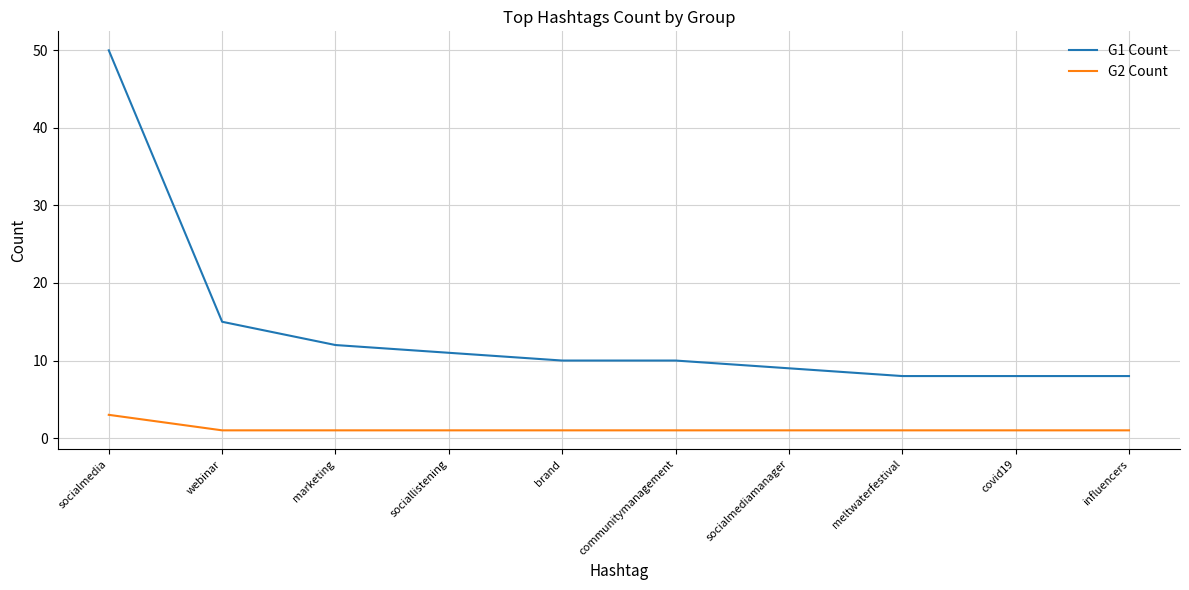

What is the maximum value shown in the chart?

50